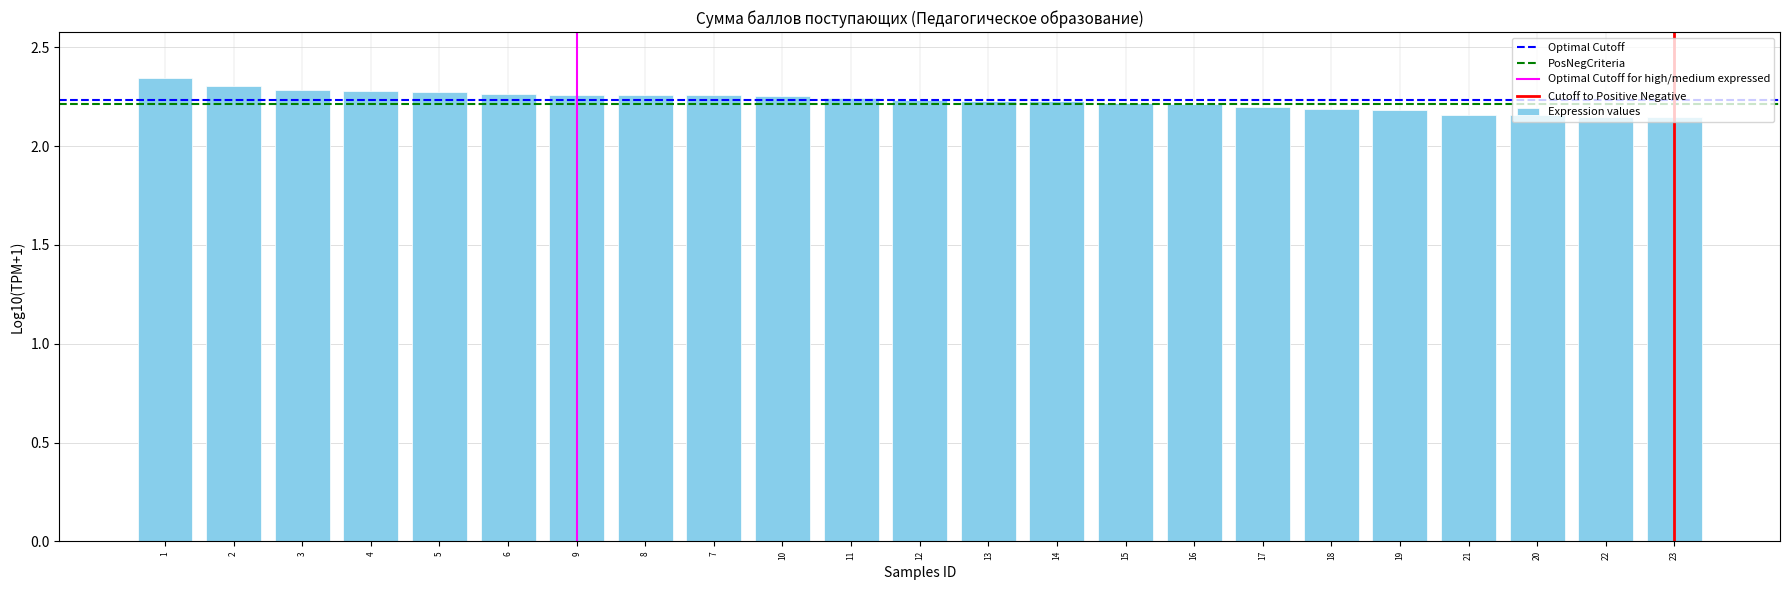

What is the difference between the maximum and second lowest values?

0.2